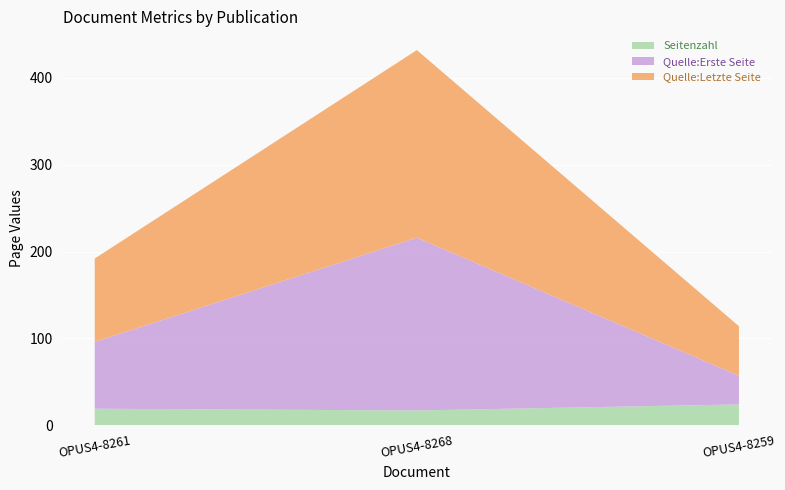

Reading left to right, extract all data points from this chart.

Seitenzahl: OPUS4-8261=19	OPUS4-8268=17	OPUS4-8259=24
Quelle:Erste Seite: OPUS4-8261=77	OPUS4-8268=199	OPUS4-8259=33
Quelle:Letzte Seite: OPUS4-8261=96	OPUS4-8268=216	OPUS4-8259=57